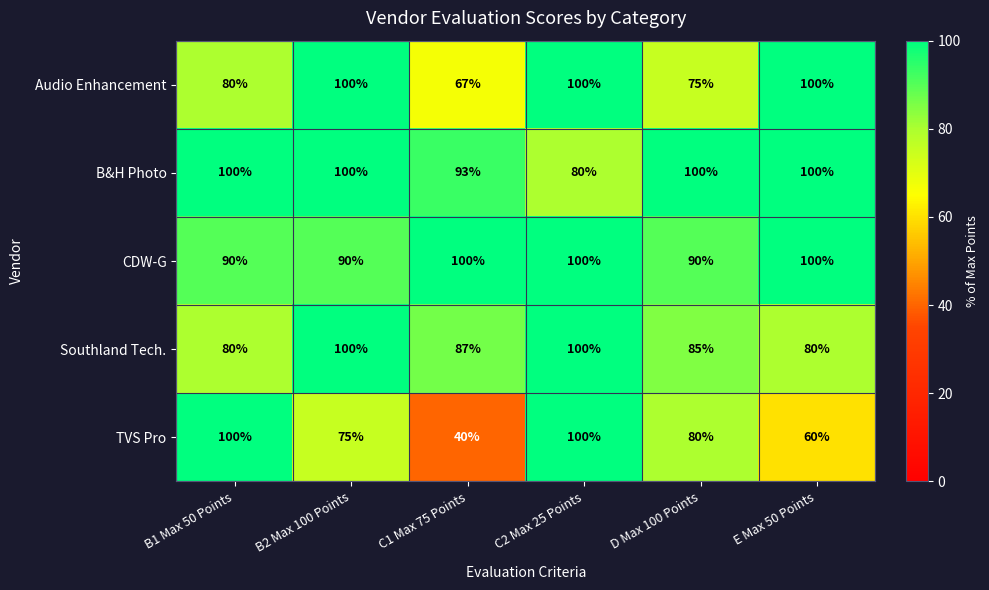

Reading right to left, extract all data points from this chart.

Audio Enhancement: 100	75	100	67	100	80
B&H Photo: 100	100	80	93	100	100
CDW-G: 100	90	100	100	90	90
Southland Tech.: 80	85	100	87	100	80
TVS Pro: 60	80	100	40	75	100